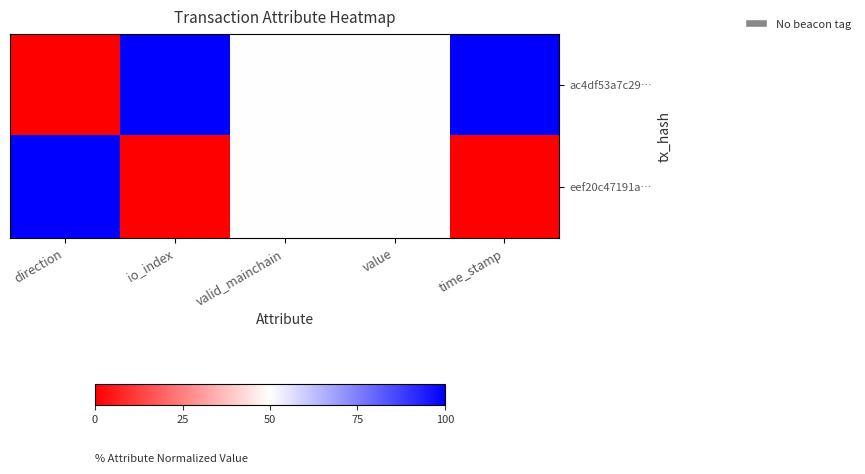

Reading left to right, list all the values displayed in this chart.

ac4df53a7c29…: direction=0	io_index=100	valid_mainchain=50	value=50	time_stamp=100
eef20c47191a…: direction=100	io_index=0	valid_mainchain=50	value=50	time_stamp=0